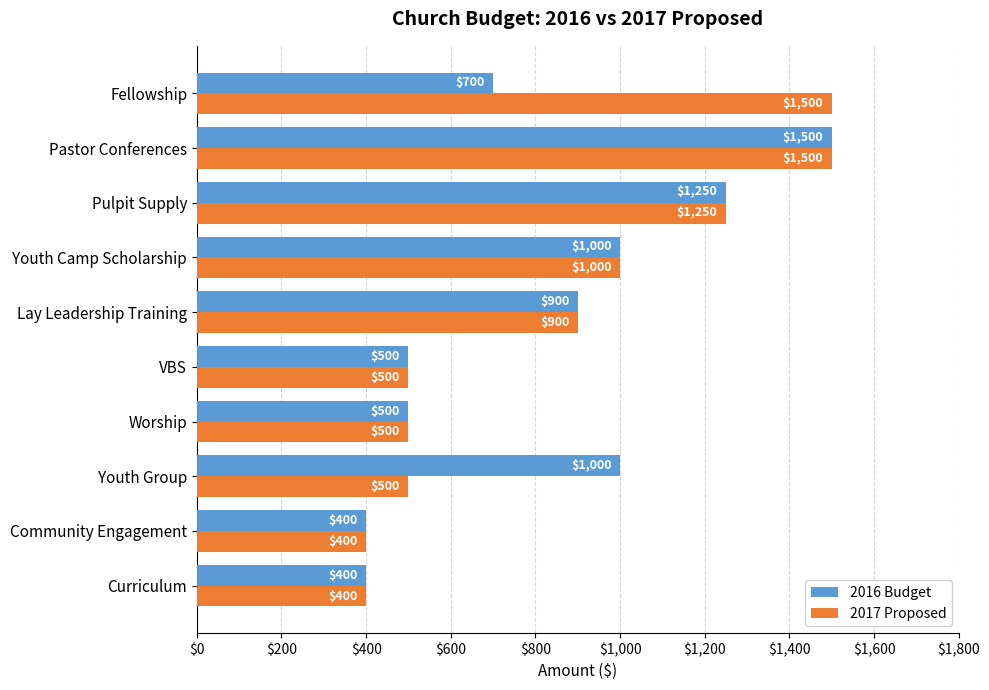

What is the difference between the maximum and minimum values in the 2017 Proposed series?

1100